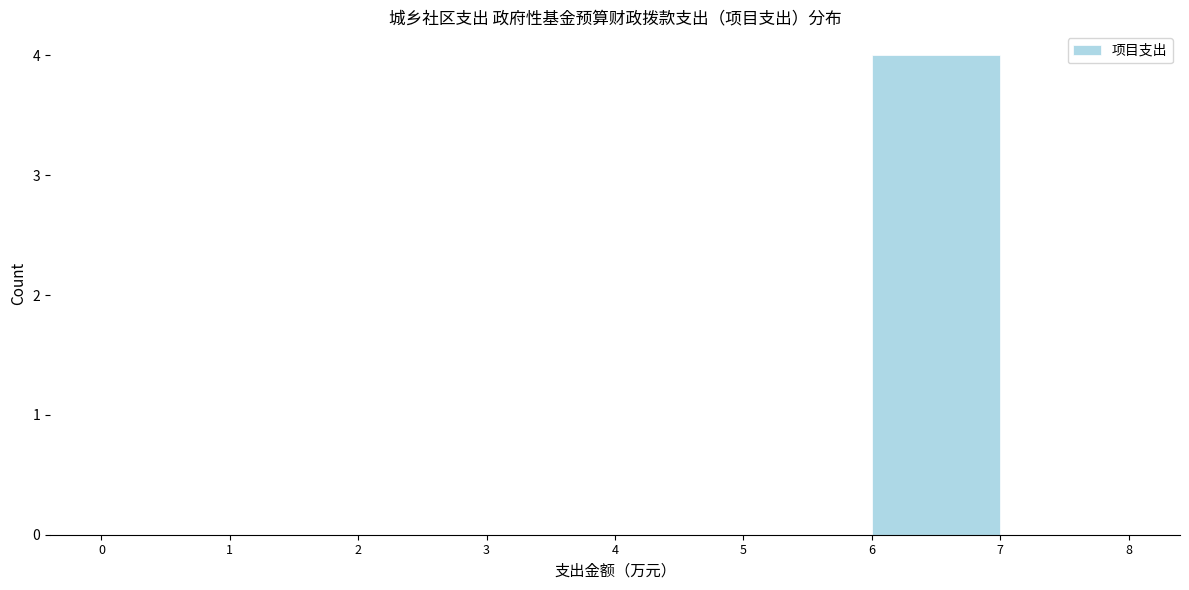

Reading left to right, transcribe this chart: for each bar, give the range it covers on the x-axis and its height. The values are not printed on the chart, so give them approximately, as read against the axis.

0 to 1: 0
1 to 2: 0
2 to 3: 0
3 to 4: 0
4 to 5: 0
5 to 6: 0
6 to 7: 4
7 to 8: 0